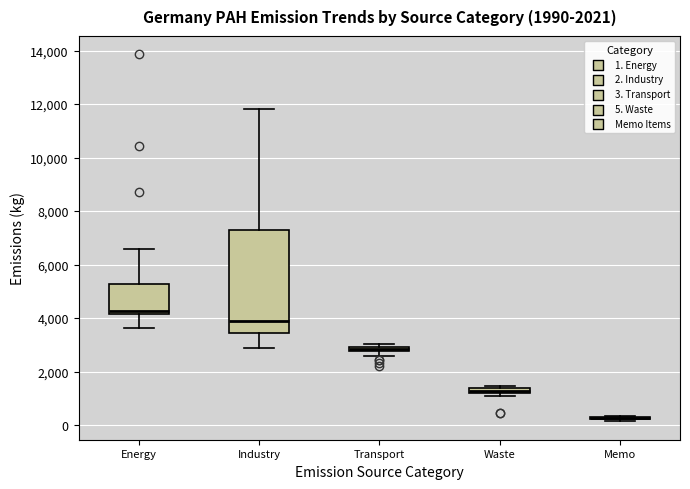

Which box is the tallest, from its lower edge to its upper edge?

Industry